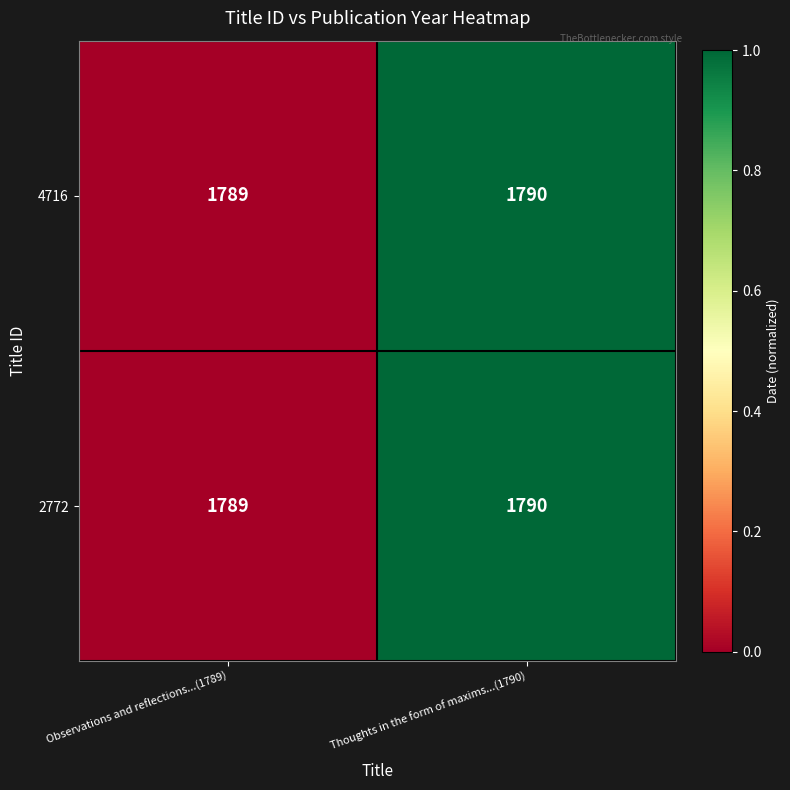

What is the total value across all series at Observations and reflections...(1789)?

3578